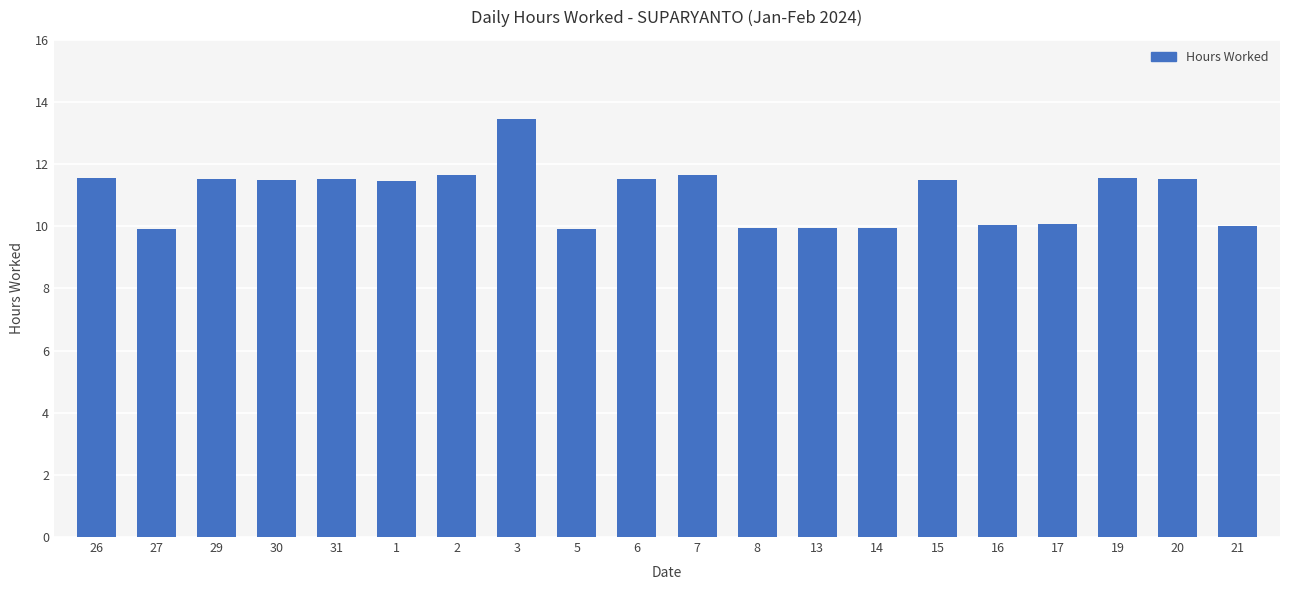

The chart shows a value of 5.4 at 3. True or false?

False